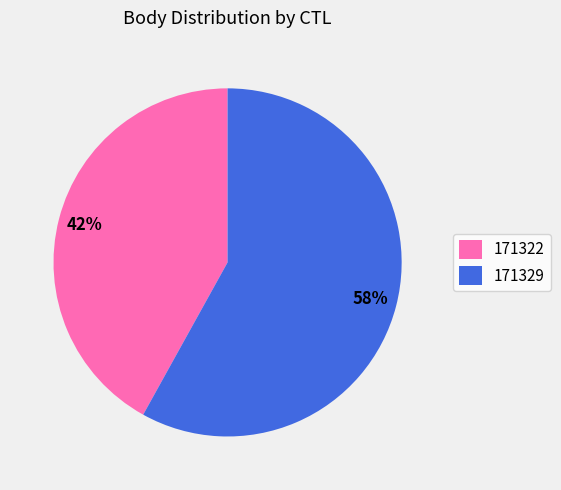

What is the ratio of the value at 171322 to the value at 171329?

0.7